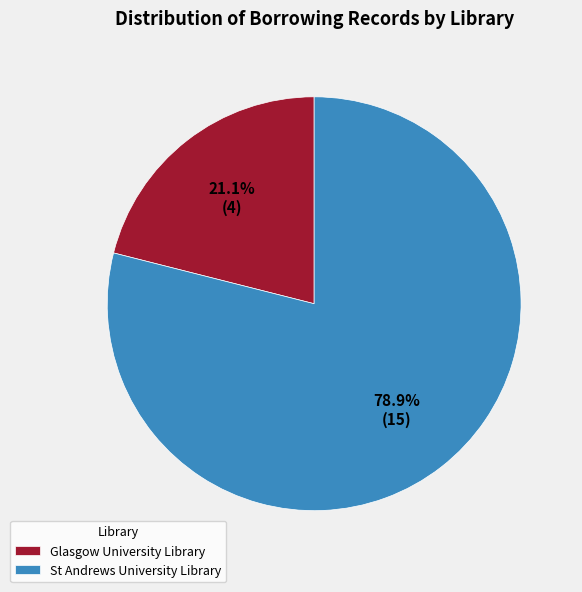

What is the smallest slice in the pie chart?

Glasgow University Library